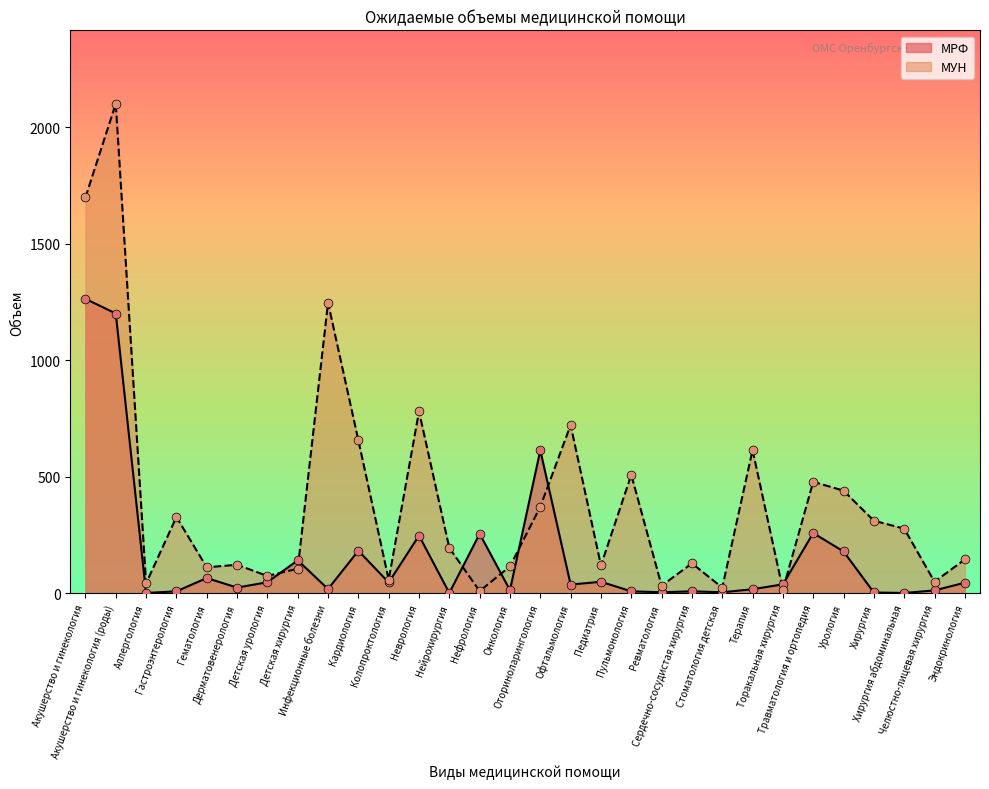

Which series contains the lowest Y value?

МРФ